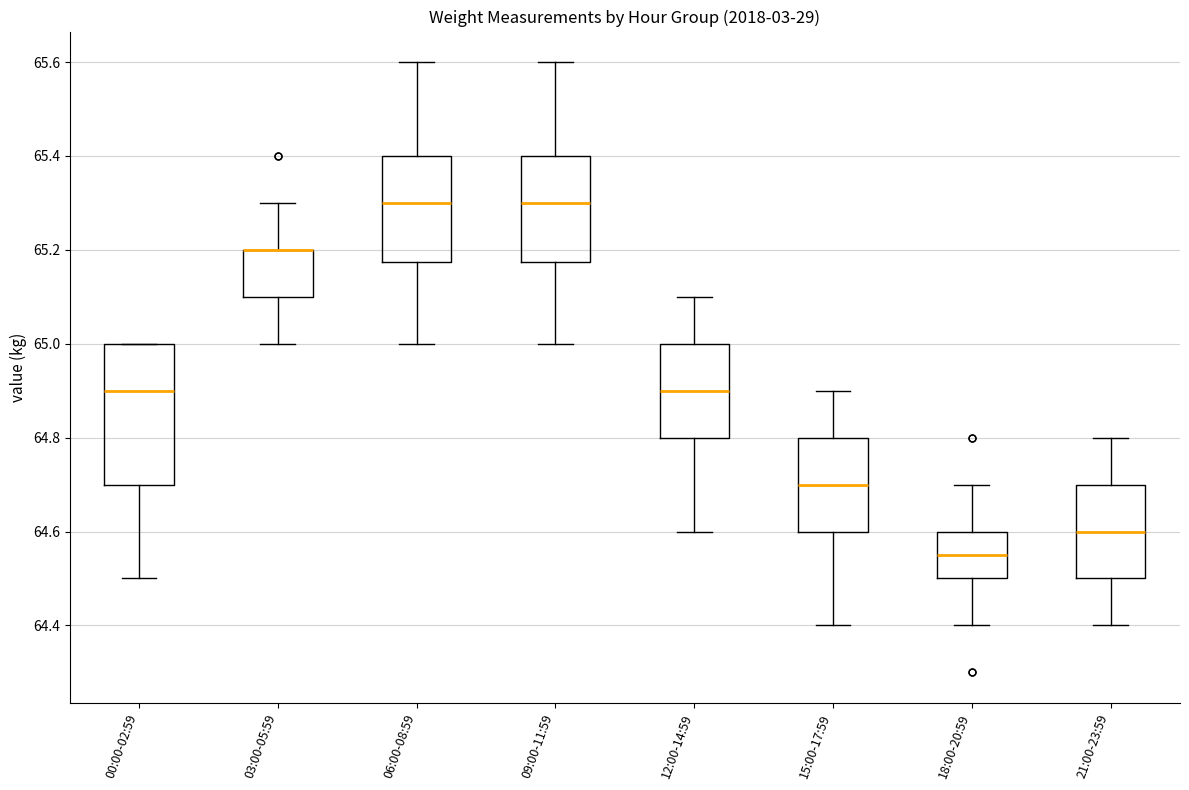

Reading left to right, read every box against the y-axis: the position of its median line, the range the box covers, and the ends of its whiskers. The values are not printed on the chart, so give them approximately, as read against the axis.

00:00-02:59: median 64.90, box 64.70 to 65.00, whiskers 64.50 to 65.00
03:00-05:59: median 65.20 (drawn on the box's upper edge), box 65.10 to 65.20, whiskers 65.00 to 65.30
06:00-08:59: median 65.30, box 65.18 to 65.40, whiskers 65.00 to 65.60
09:00-11:59: median 65.30, box 65.18 to 65.40, whiskers 65.00 to 65.60
12:00-14:59: median 64.90, box 64.80 to 65.00, whiskers 64.60 to 65.10
15:00-17:59: median 64.70, box 64.60 to 64.80, whiskers 64.40 to 64.90
18:00-20:59: median 64.56, box 64.50 to 64.60, whiskers 64.40 to 64.70
21:00-23:59: median 64.60, box 64.50 to 64.70, whiskers 64.40 to 64.80